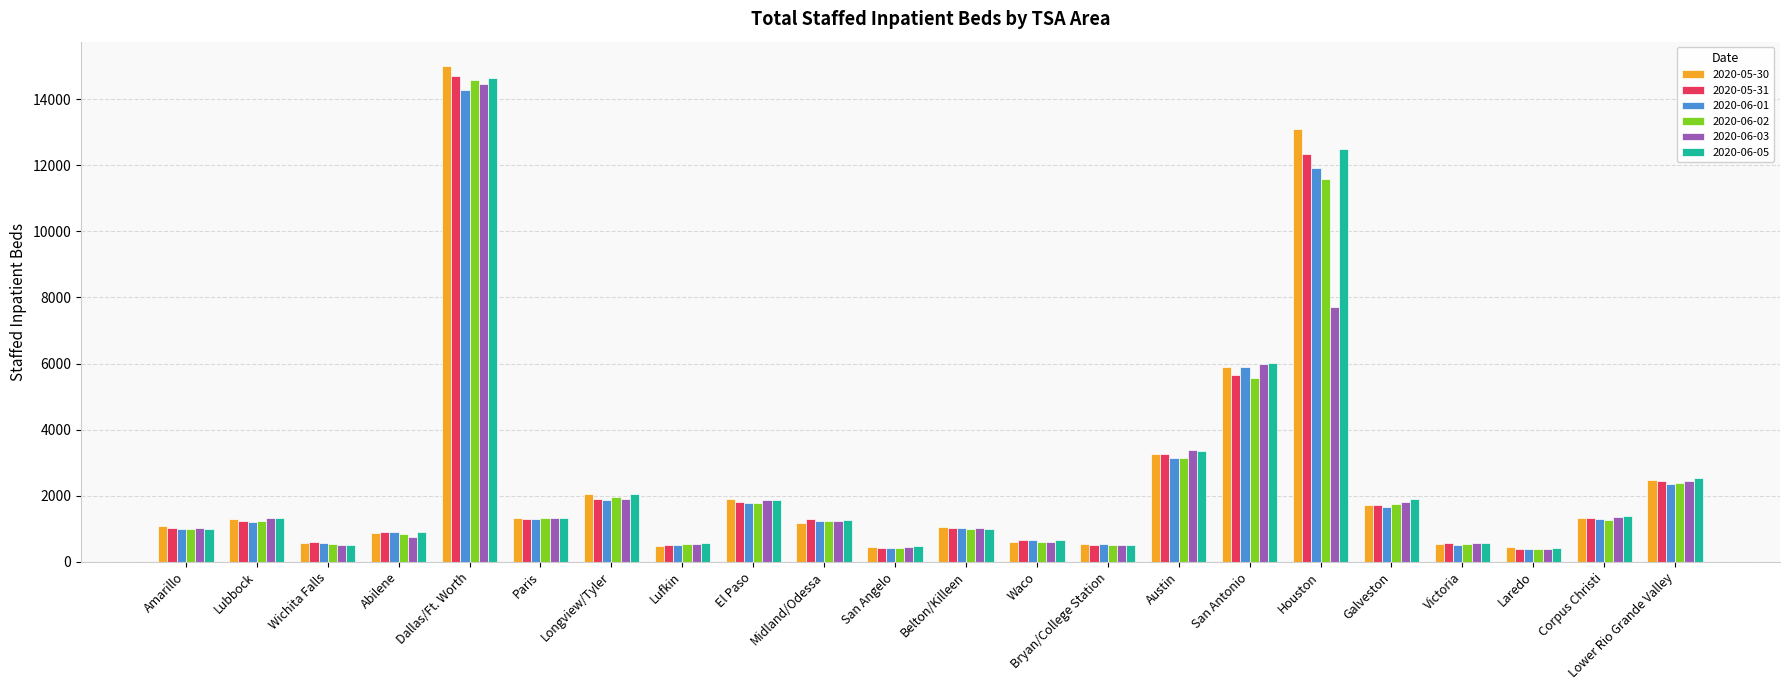

Count the number of categories in the chart.

22